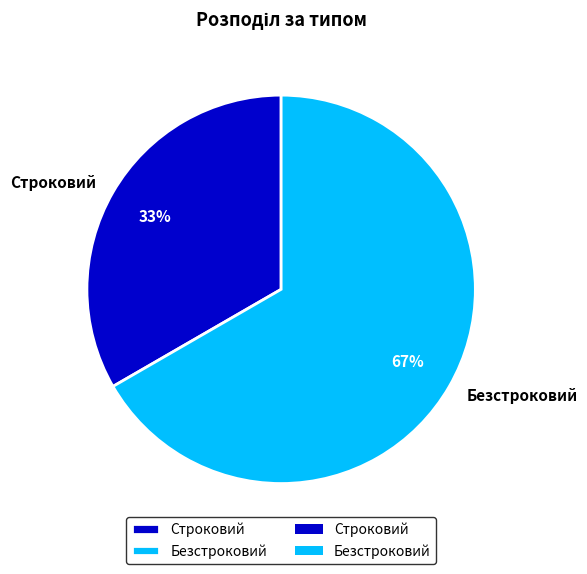

Does any single category account for the majority?

Yes